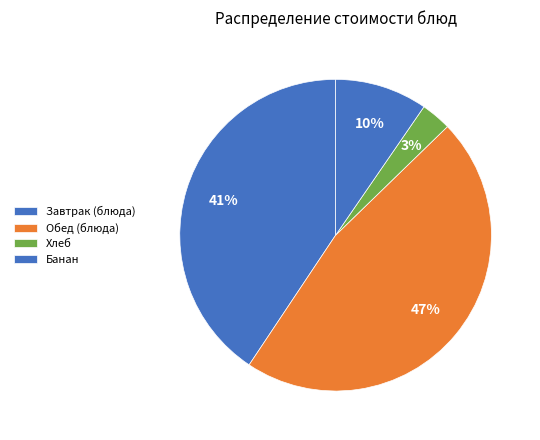

How many segments does this pie chart have?

4